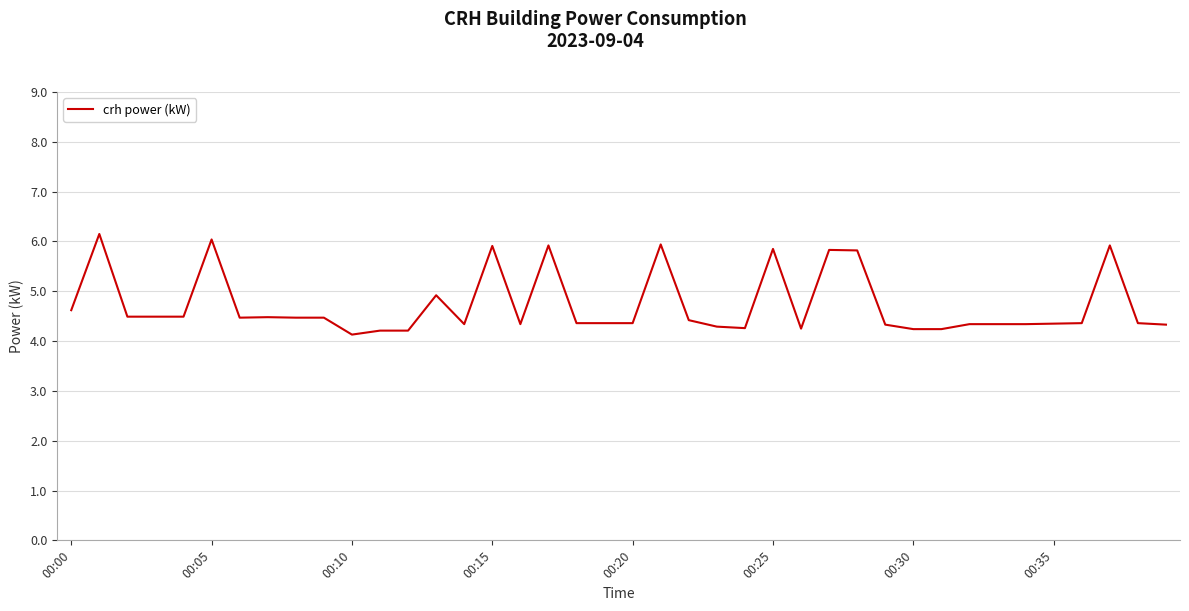

What is the maximum value shown in the chart?

6.2